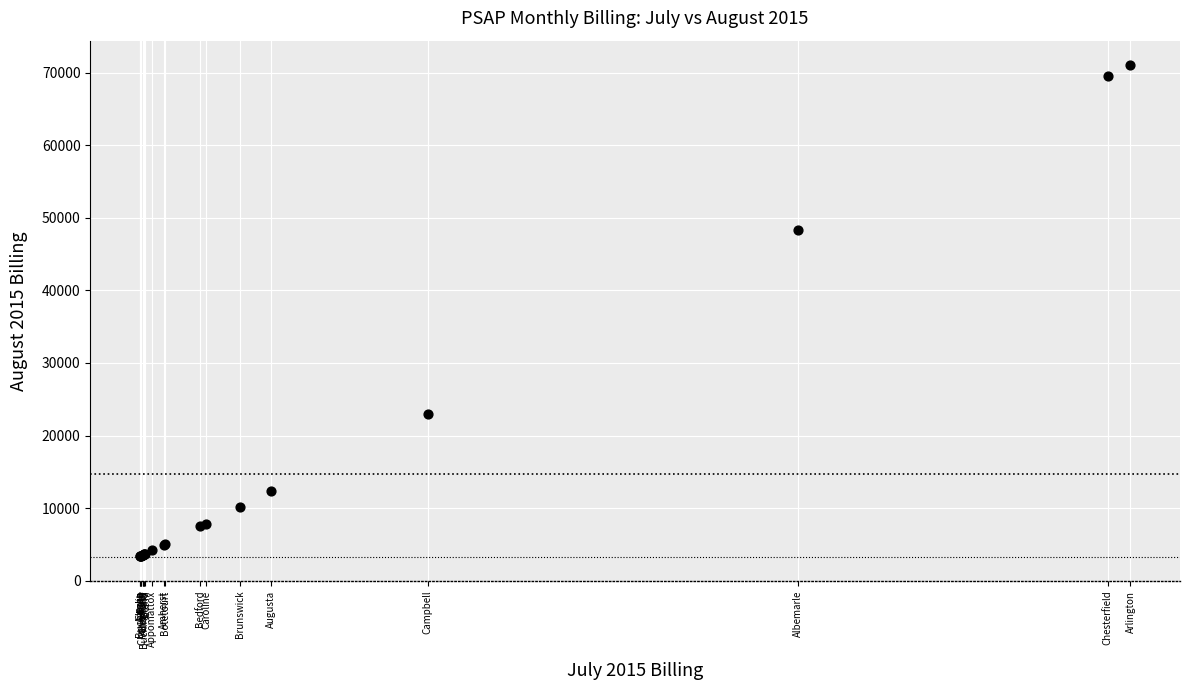

What Y value in the scatter plot is closest to 37179?

48286.1